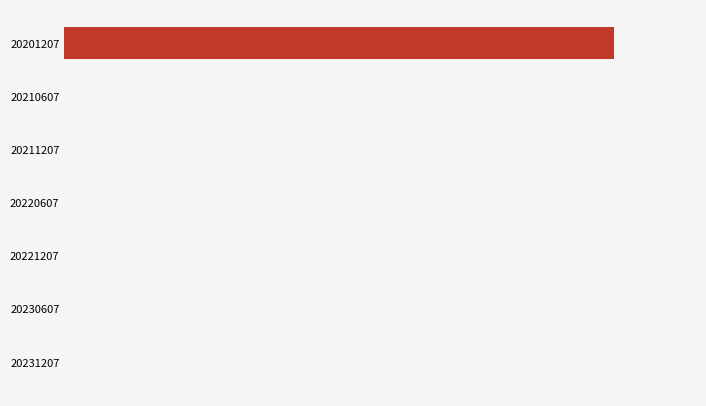

Are the bars grouped side by side (vs. stacked)?

No